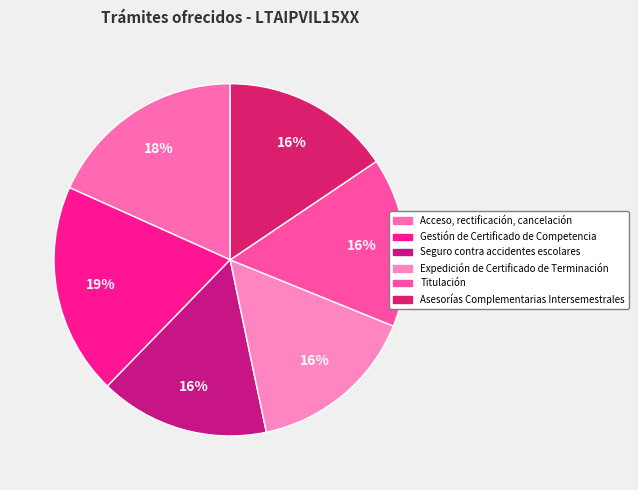

Count the number of slices in the pie.

6